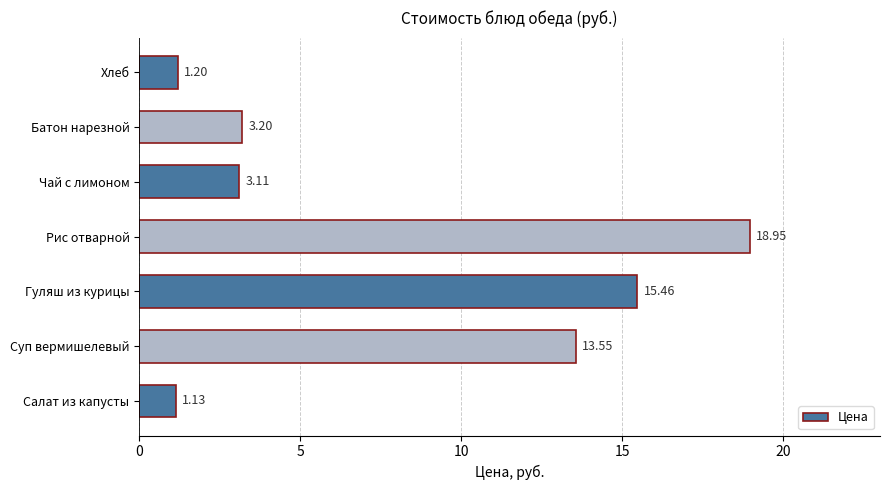

Which category has the lowest value across all series?

Салат из капусты